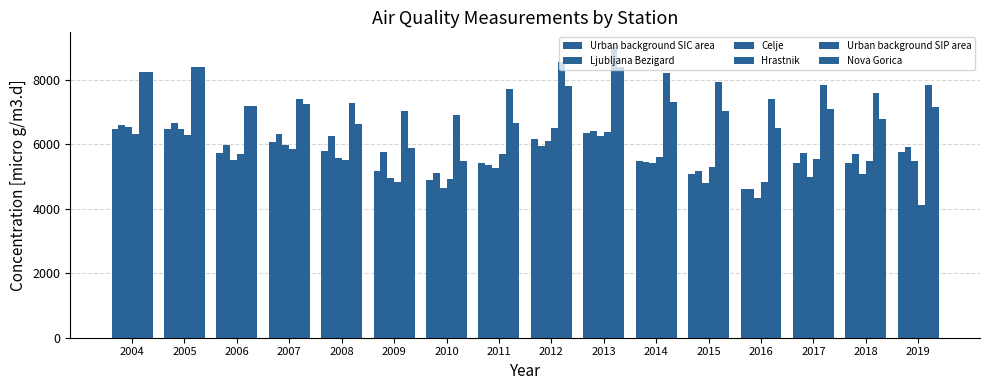

True or false: Urban background SIC area has a value of 11341.0 at 2004.

False